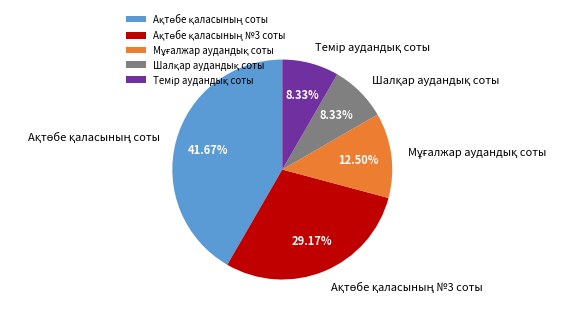

To the nearest percent, what is the difference between the largest and smallest slice percentages?

33%